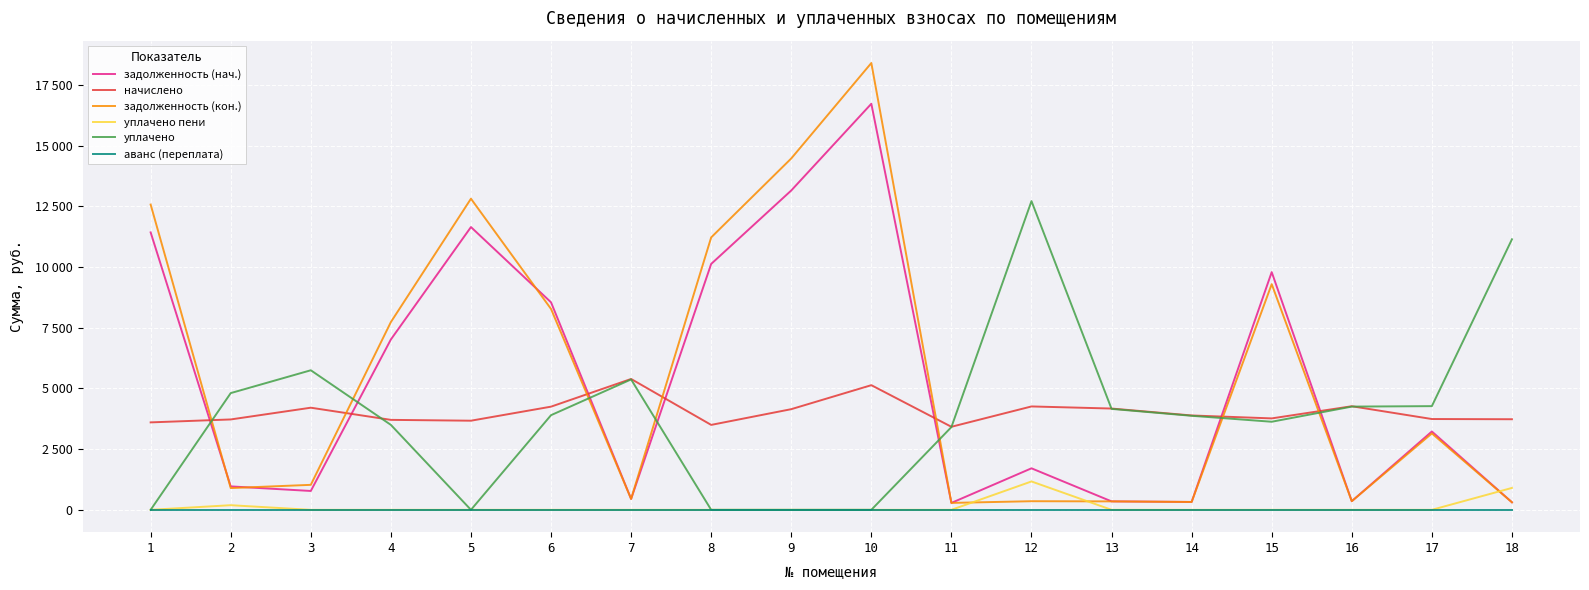

What is the difference between the maximum and minimum values in the задолженность (нач.) series?

16445.2